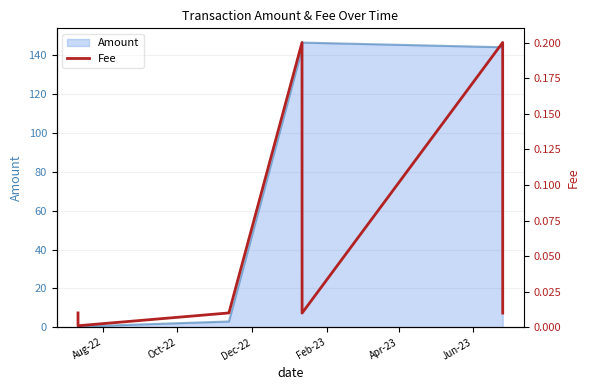

Between Jun-23 and Apr-23, which is larger?

Jun-23